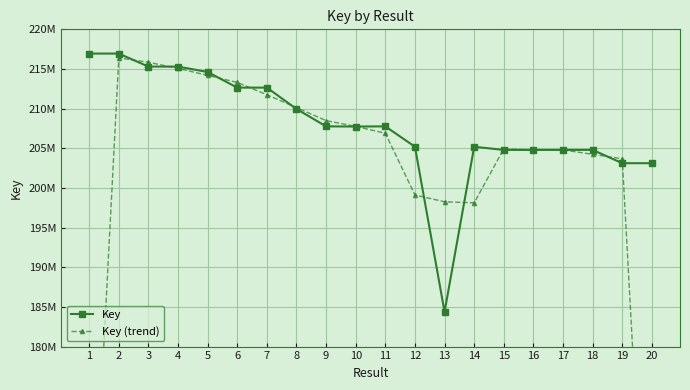

What value does the Key (trend) series have at 18?

204239109.3